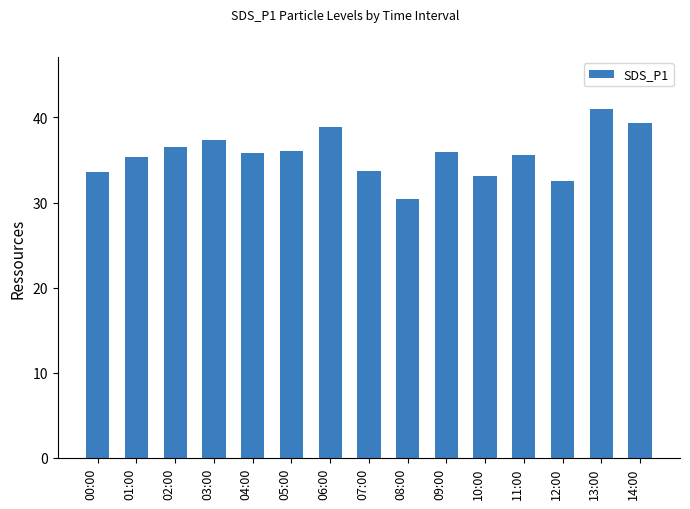

Where does the data first go above 35?

01:00